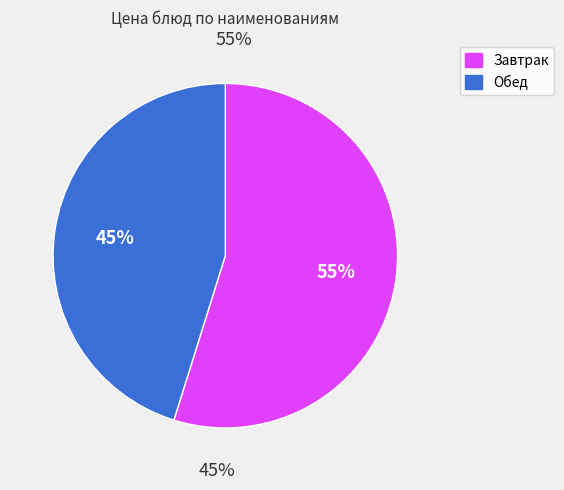

Combined, do хлеб черн. and фрикаделька мясная account for over 50%?

No